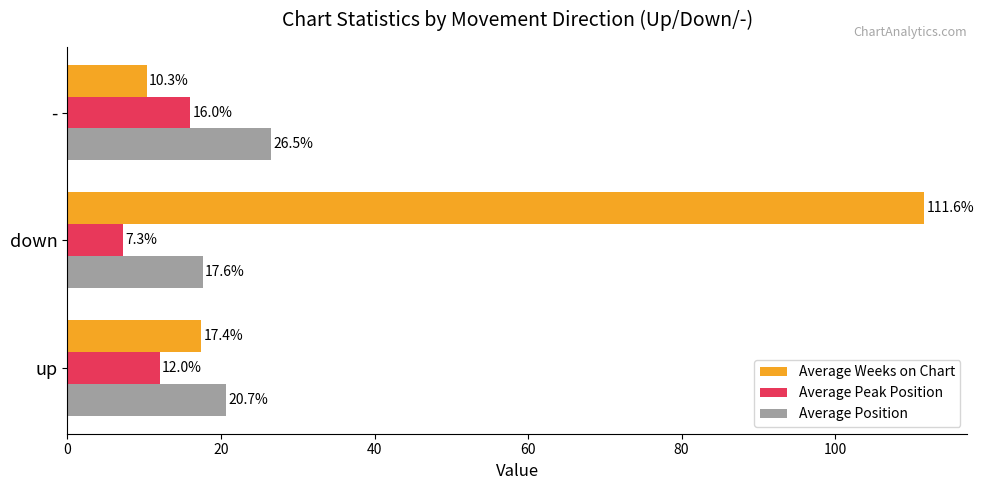

The Average Peak Position series shows 25.9 at -. True or false?

False